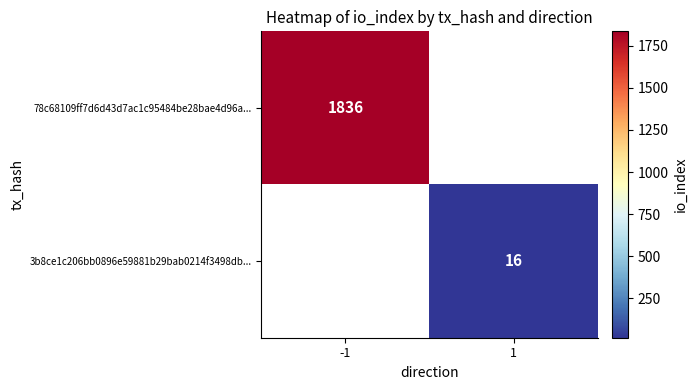

True or false: 3b8ce1c206bb0896e59881b29bab0214f3498db... has a value of 7 at 1.

False